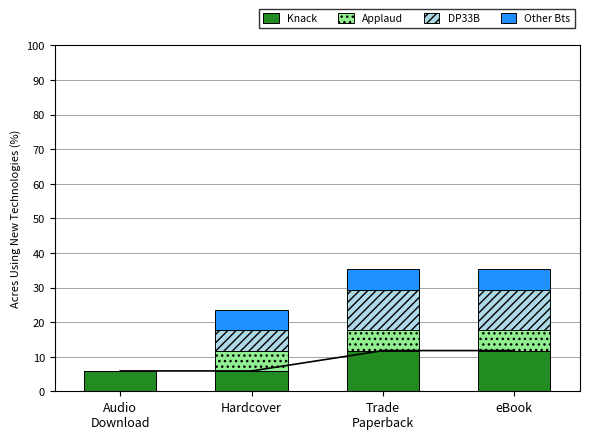

Is the value of Knack at Trade
Paperback greater than the value of Other Bts at Hardcover?

Yes